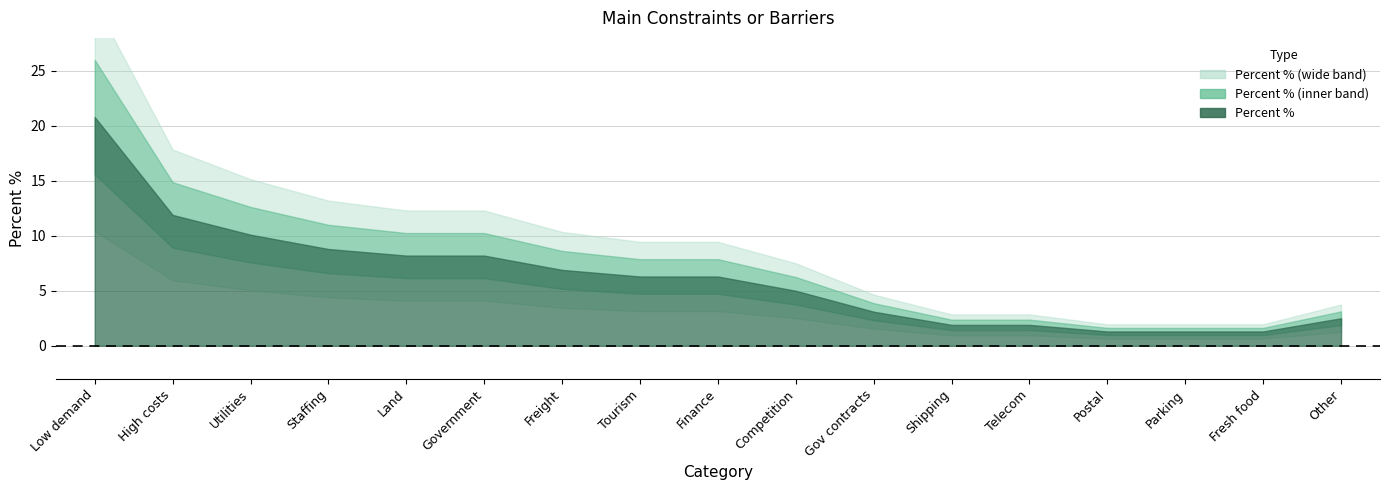

Count the number of categories in the chart.

17